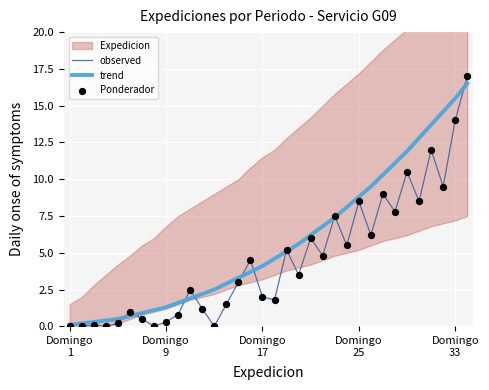

What is the maximum value for trend?

16.5